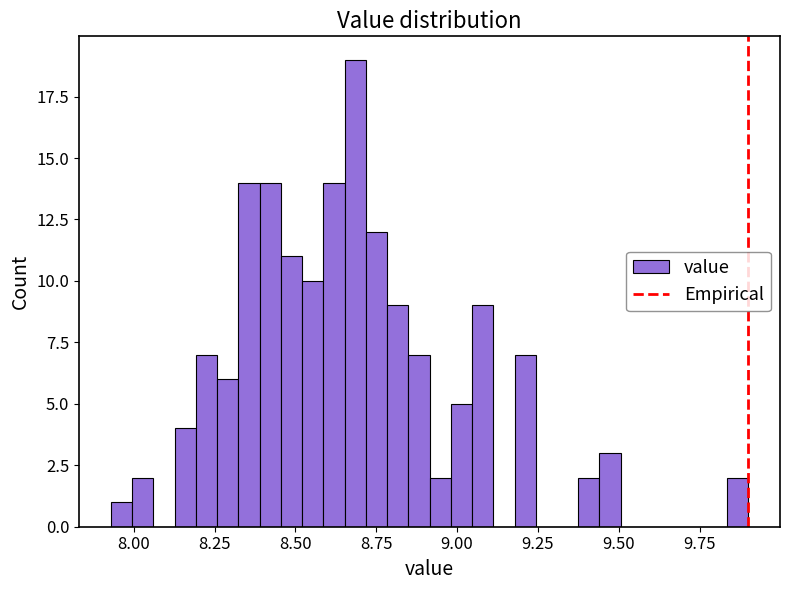

Around what value on the x-axis is the tallest bar? Give the approximate position of its centre, as read against the axis.

8.70